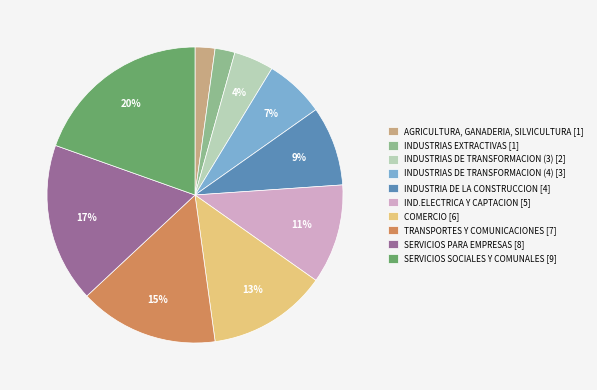

To the nearest percent, what percentage of the pie is INDUSTRIAS DE TRANSFORMACION (3)?

4%